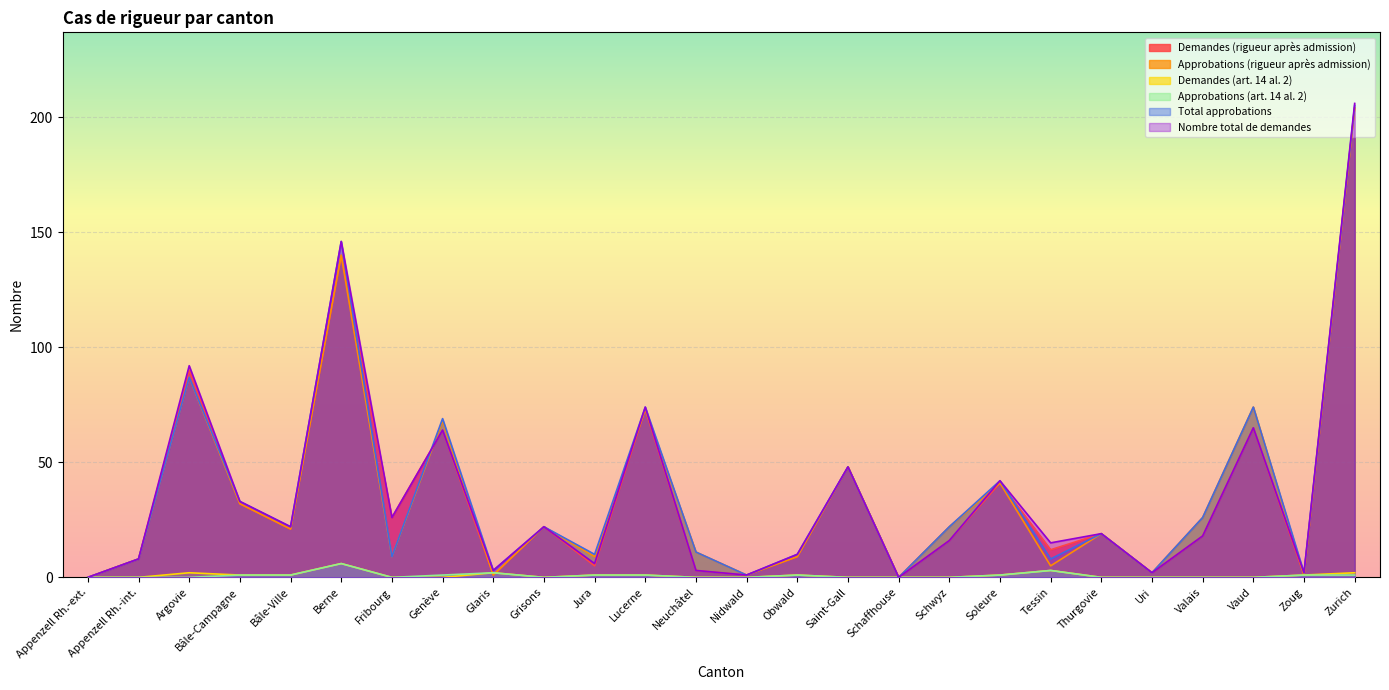

Which has a higher value, Tessin or Uri?

Tessin